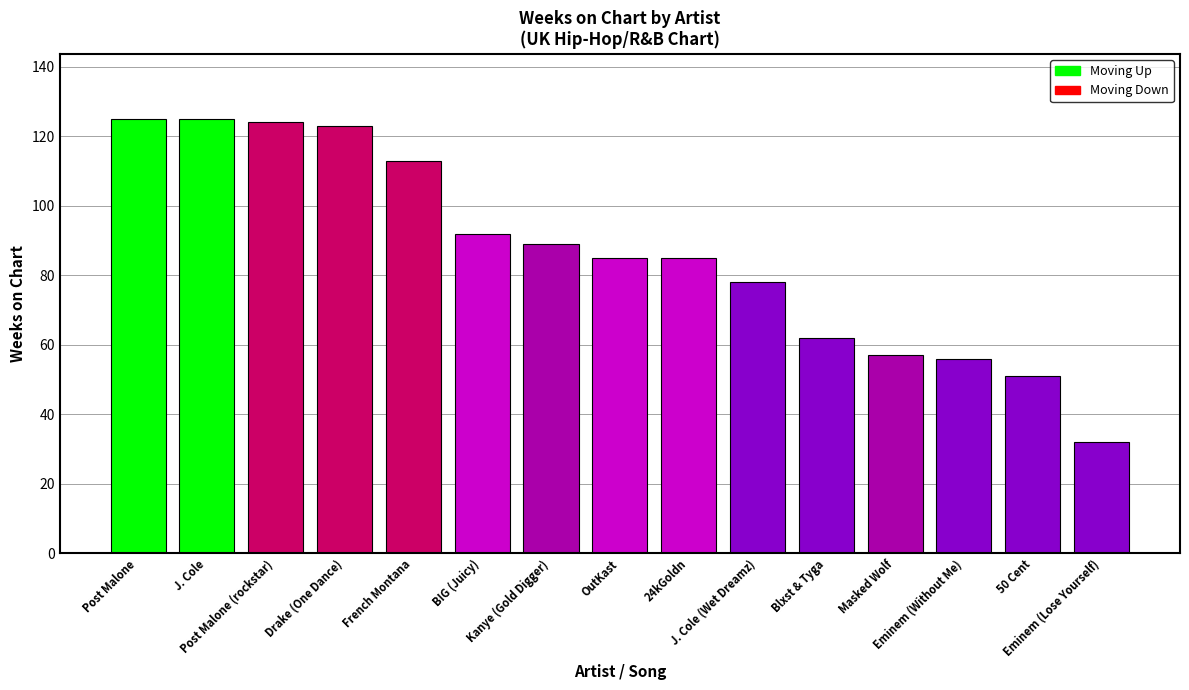

What is the value of the 13th bar from the left?

56